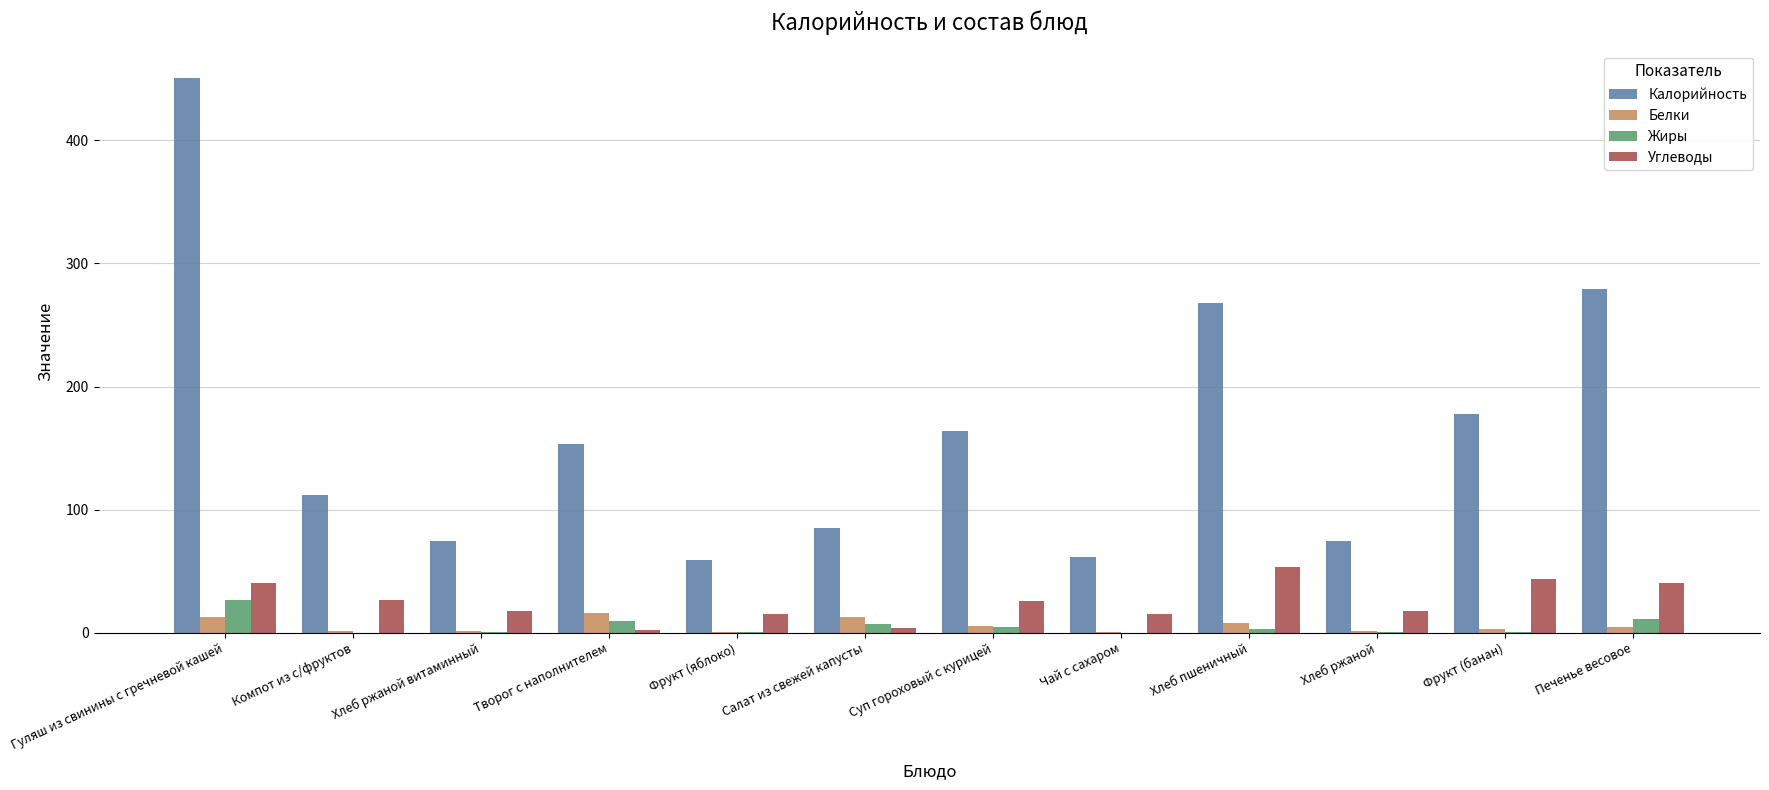

Is it true that Углеводы equals 40.2 at Печенье весовое?

True